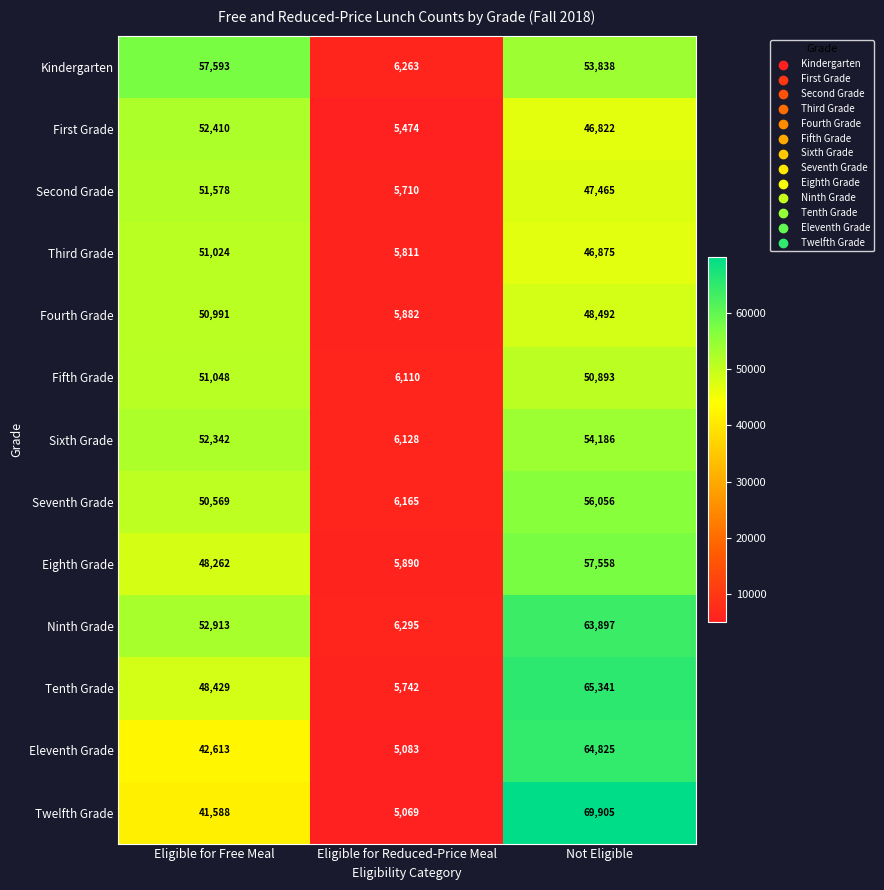

The Kindergarten series shows 53838 at Not Eligible. True or false?

True